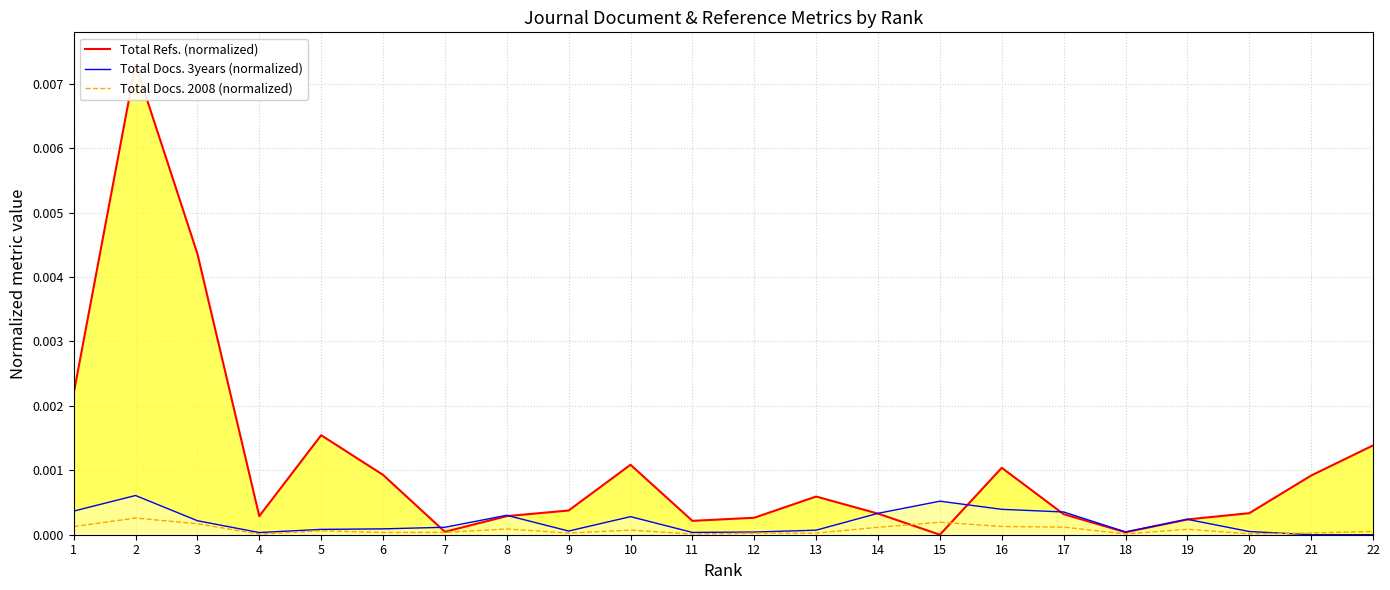

How many lines are shown in the chart?

3